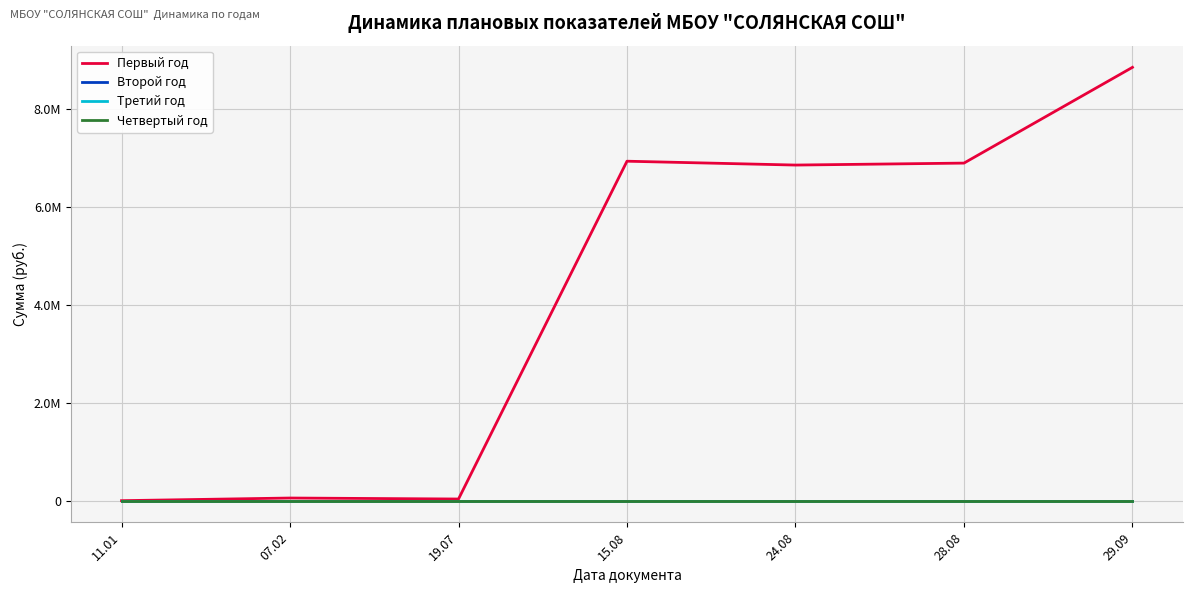

What is the spread (max minus min) of values at 19.07?

34000.0